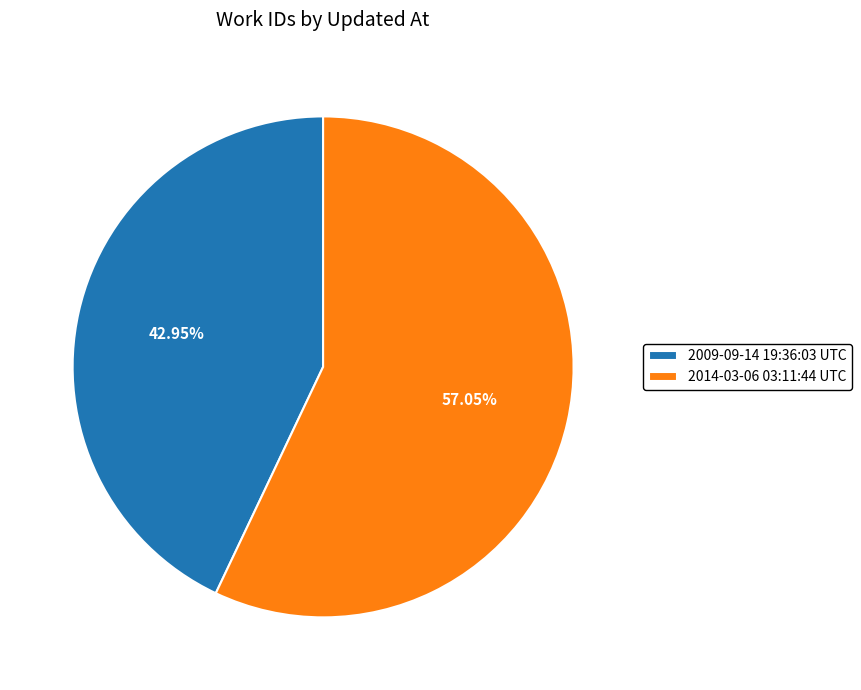

Rank the categories by value from lowest to highest.

2009-09-14 19:36:03 UTC, 2014-03-06 03:11:44 UTC